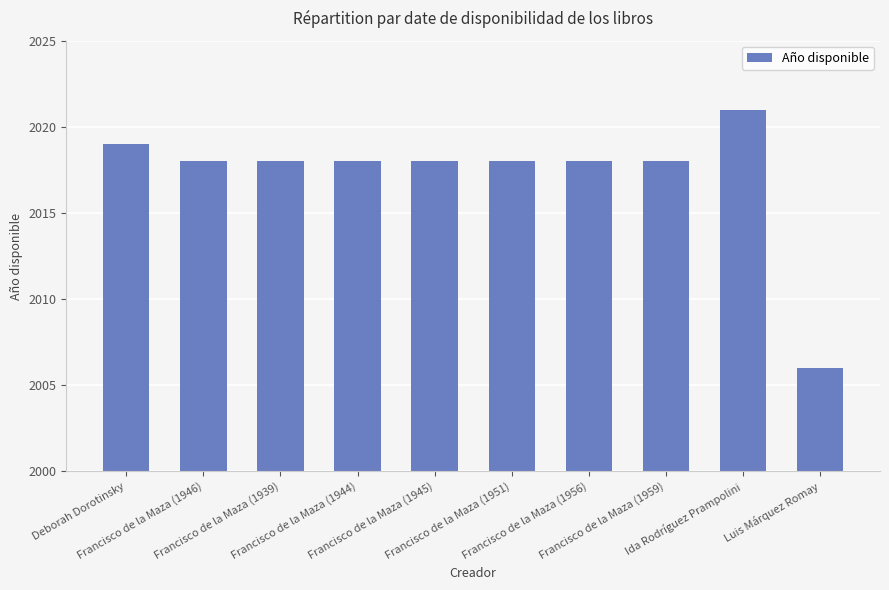

Reading left to right, extract all data points from this chart.

Deborah Dorotinsky=2019	Francisco de la Maza (1946)=2018	Francisco de la Maza (1939)=2018	Francisco de la Maza (1944)=2018	Francisco de la Maza (1945)=2018	Francisco de la Maza (1951)=2018	Francisco de la Maza (1956)=2018	Francisco de la Maza (1959)=2018	Ida Rodríguez Prampolini=2021	Luis Márquez Romay=2006